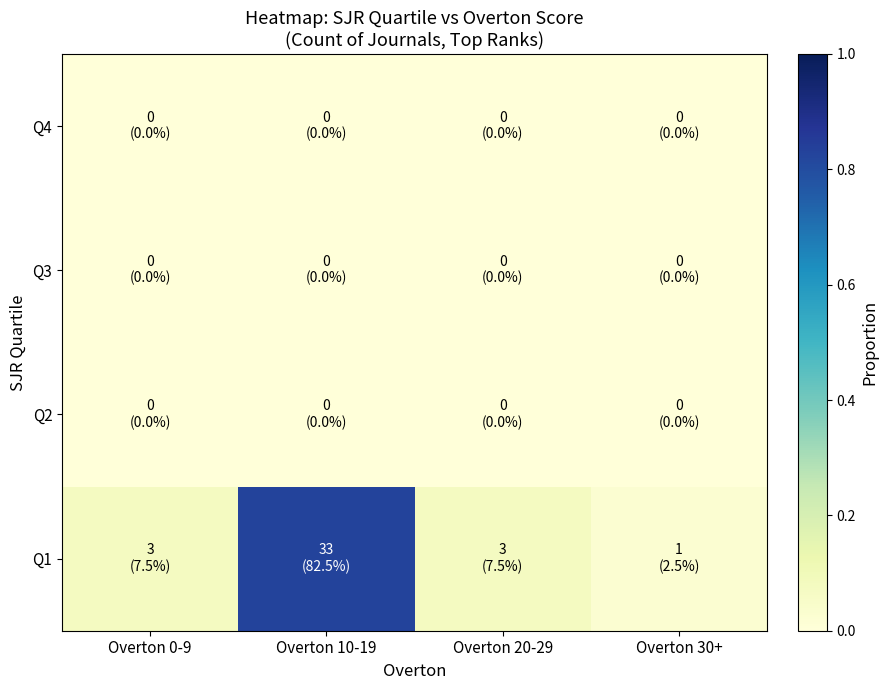

Which has a higher value, Overton 30+ or Overton 10-19?

Overton 10-19